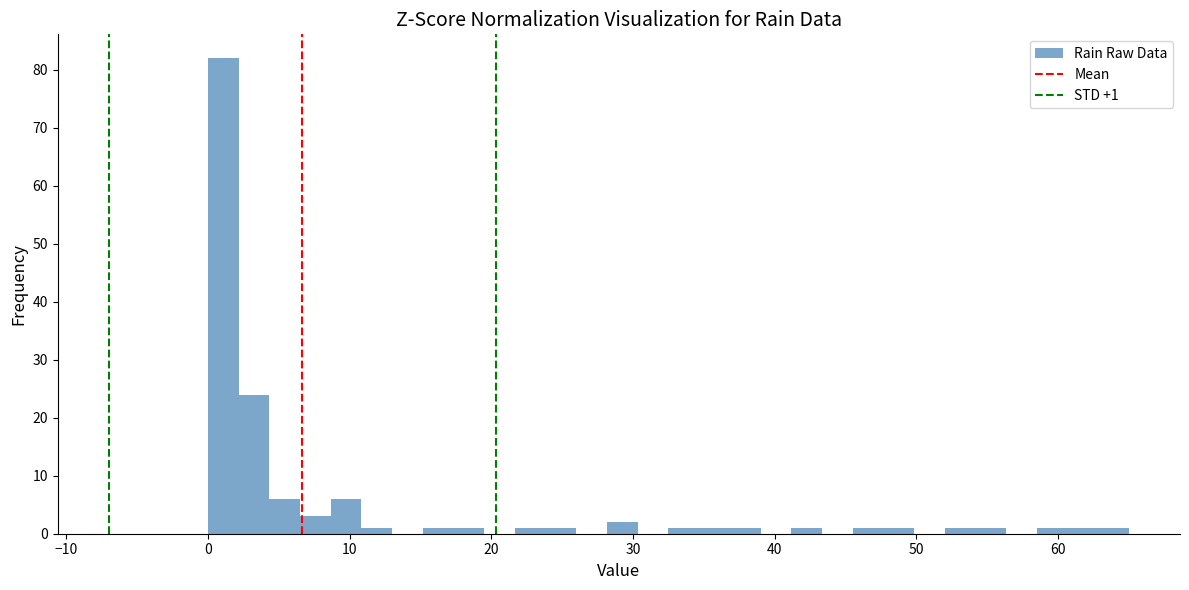

Read against the x-axis, roughly where is the centre of the tallest bar?

1